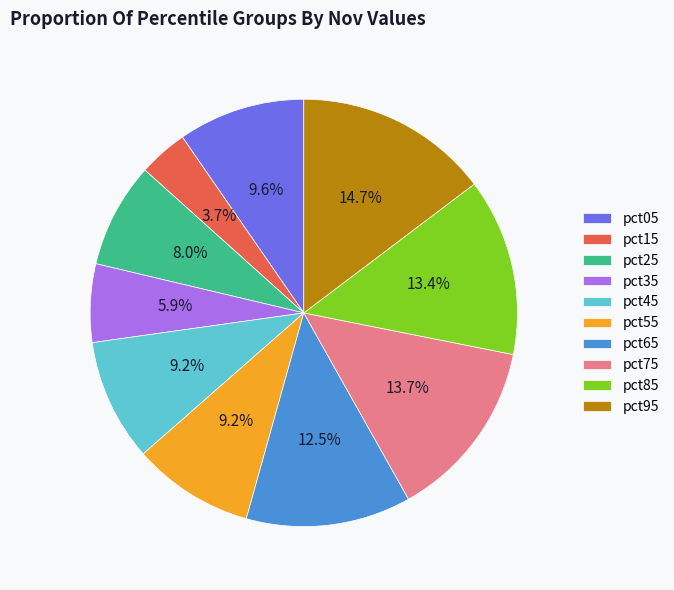

To the nearest percent, what is the combined percentage of pct65 and pct55?

22%